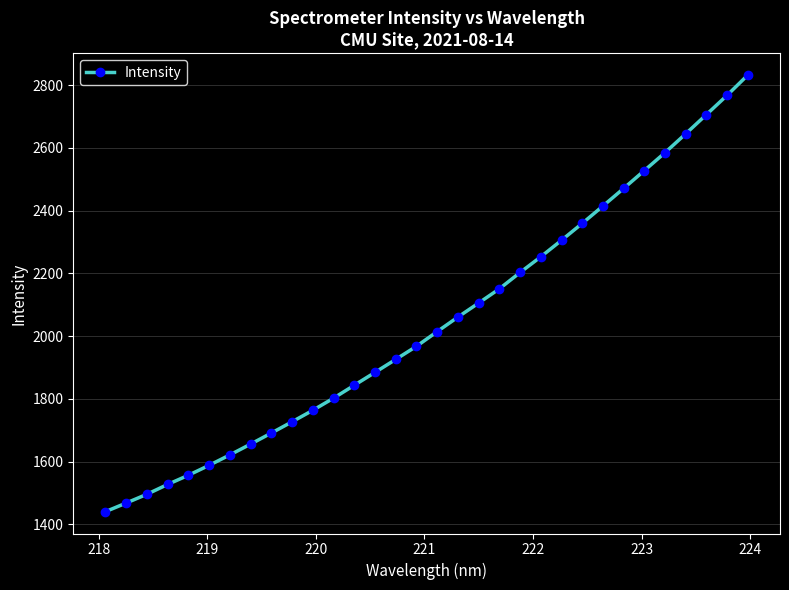

What is the minimum value shown in the chart?

1440.8